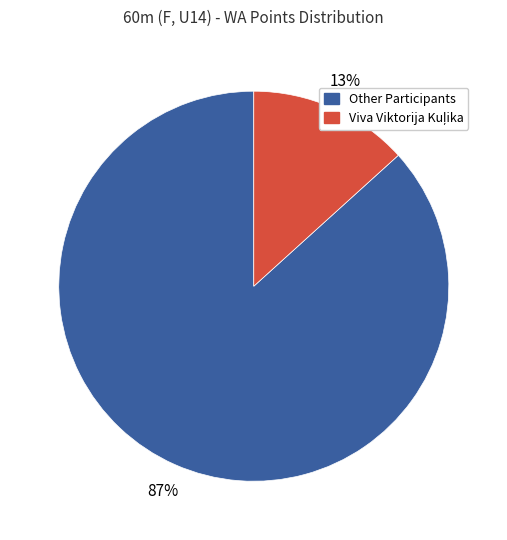

Is there a majority slice in this chart?

Yes